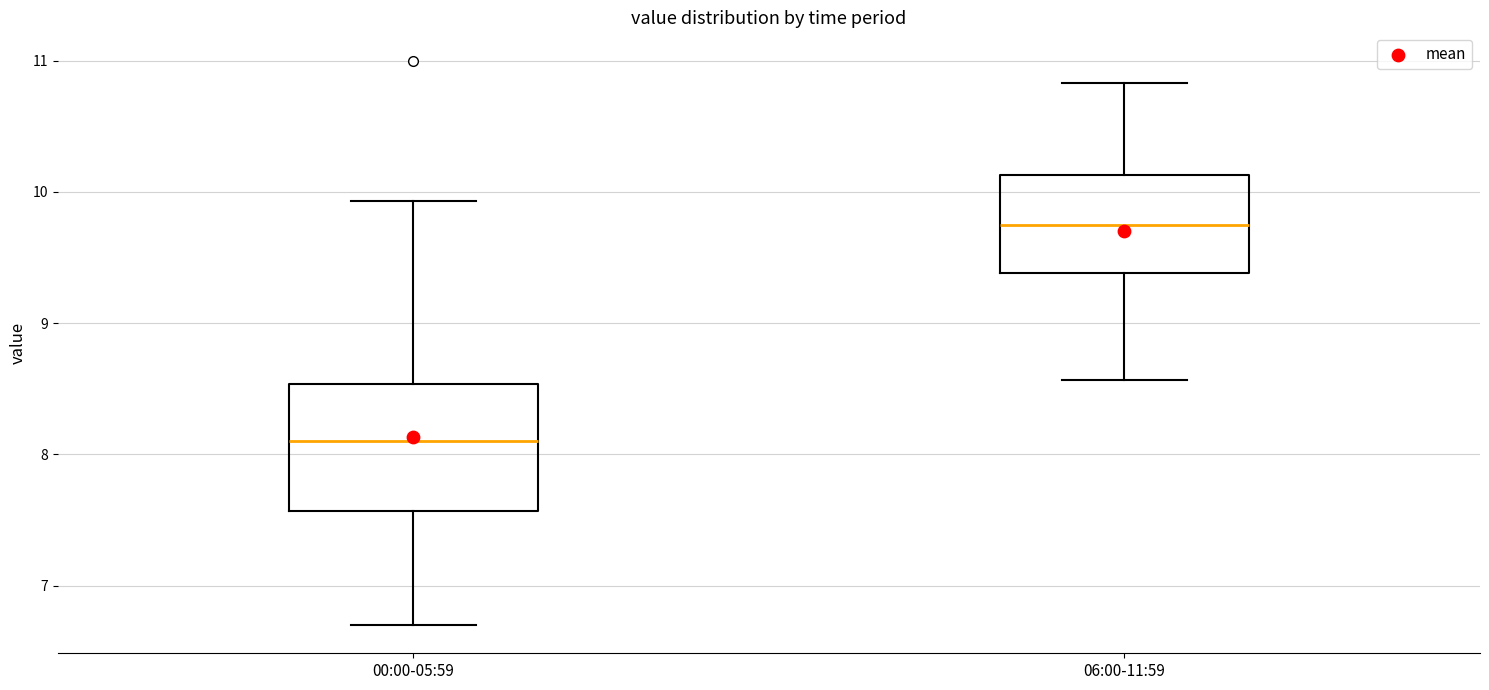

Which box's median line is the highest?

06:00-11:59